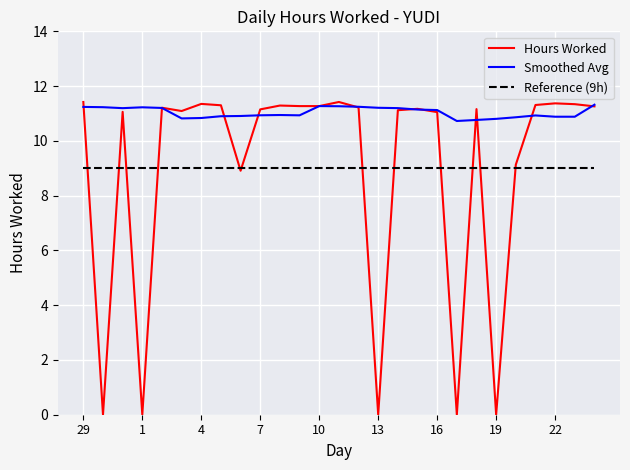

What is the maximum value shown in the chart?

11.4